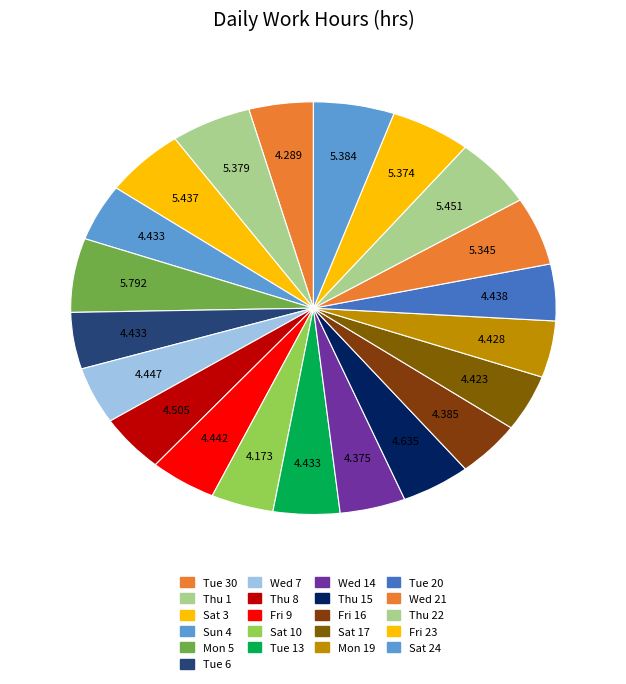

How many segments does this pie chart have?

21